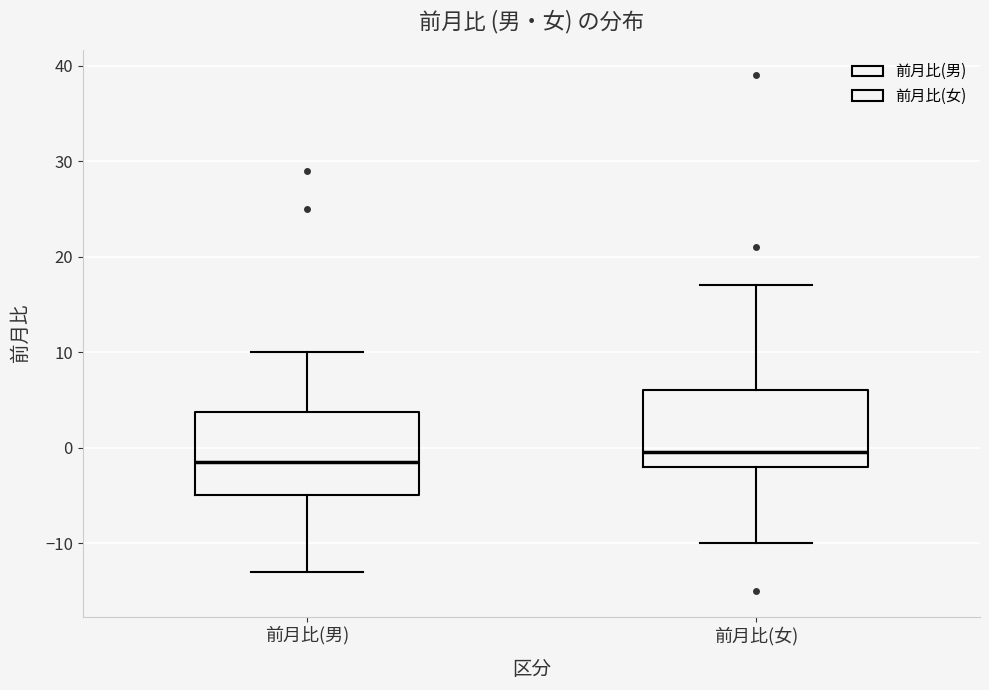

Where is the lower edge of the box for 前月比(男) on the y-axis? The values are not printed on the chart, so give them approximately, as read against the axis.

-5